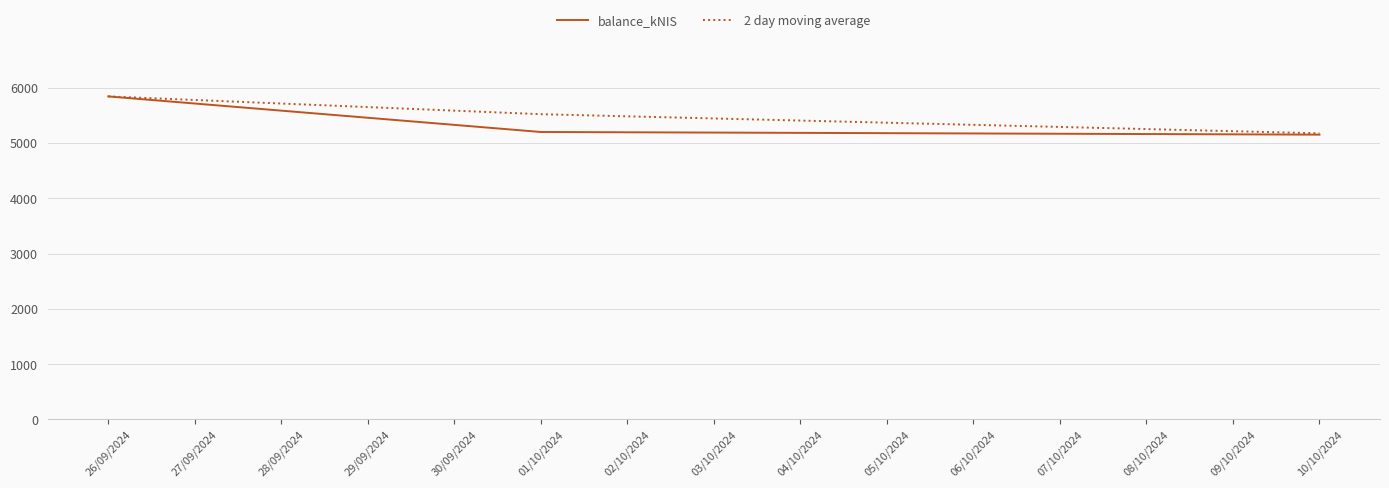

Where is 2 day moving average nearest to the value 5505?

01/10/2024